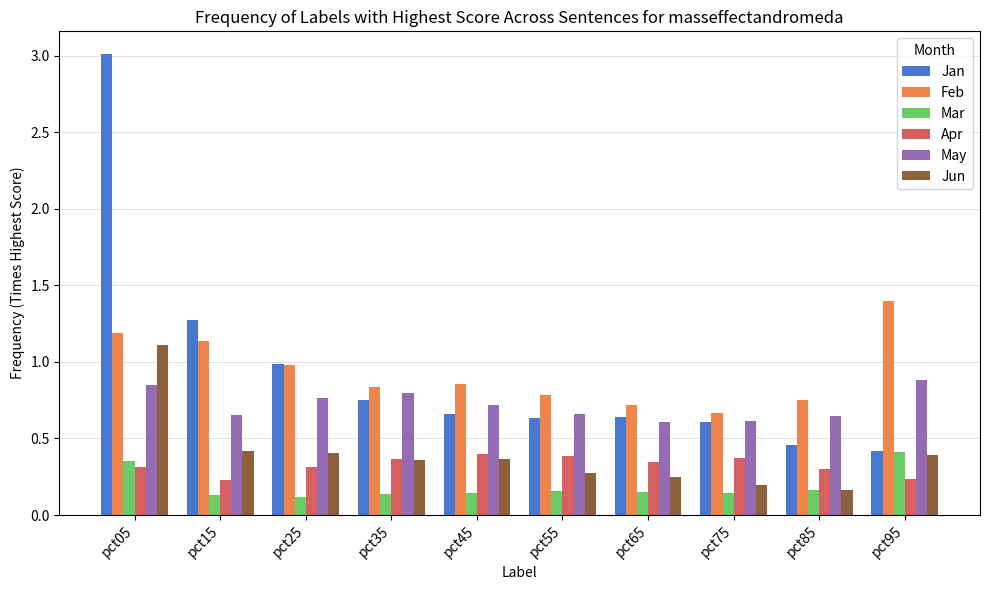

At how many categories does at least one series exceed 0?

10